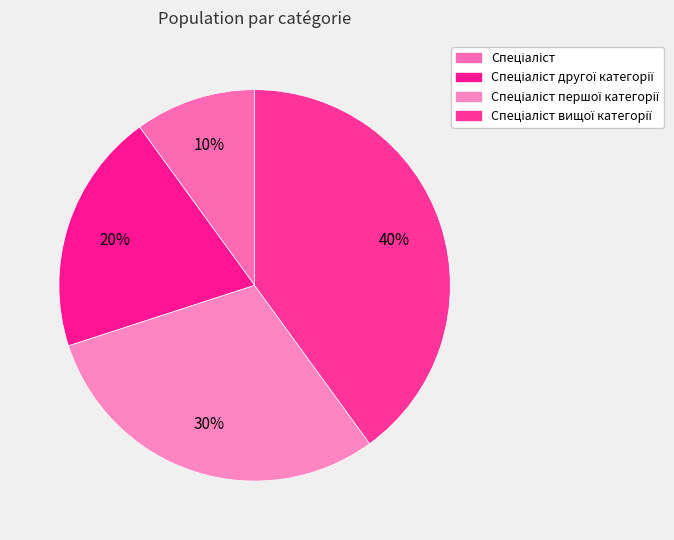

What is the smallest slice in the pie chart?

Спеціаліст